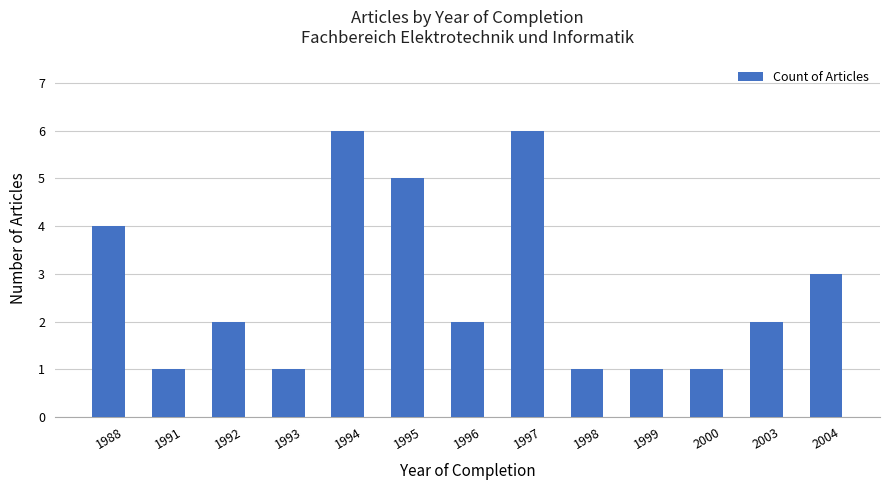

Between 2003 and 1988, which is larger?

1988